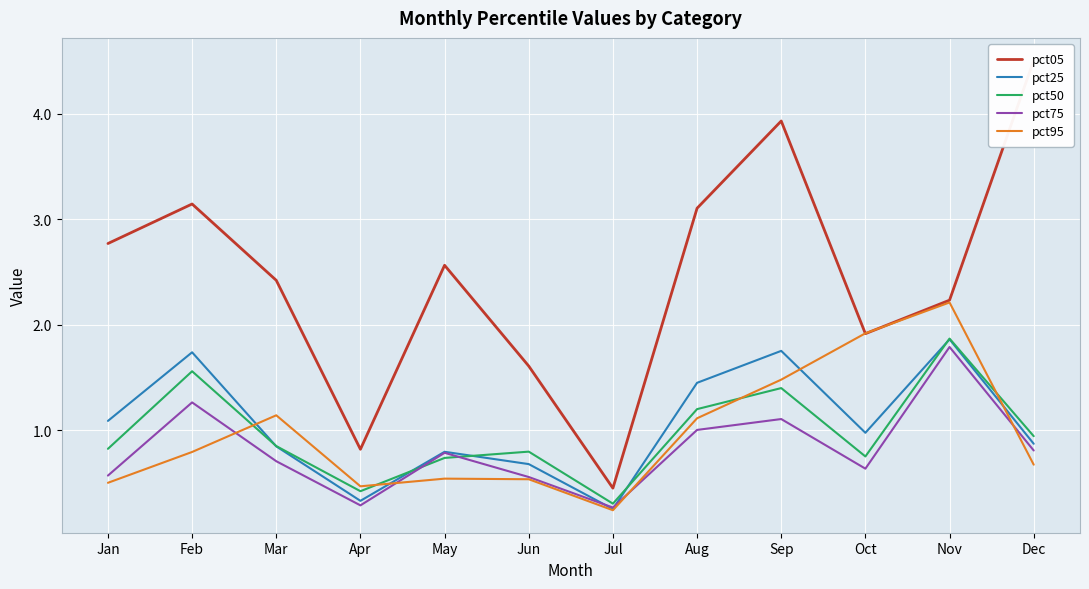

What is the total value across all series at Nov?

10.0